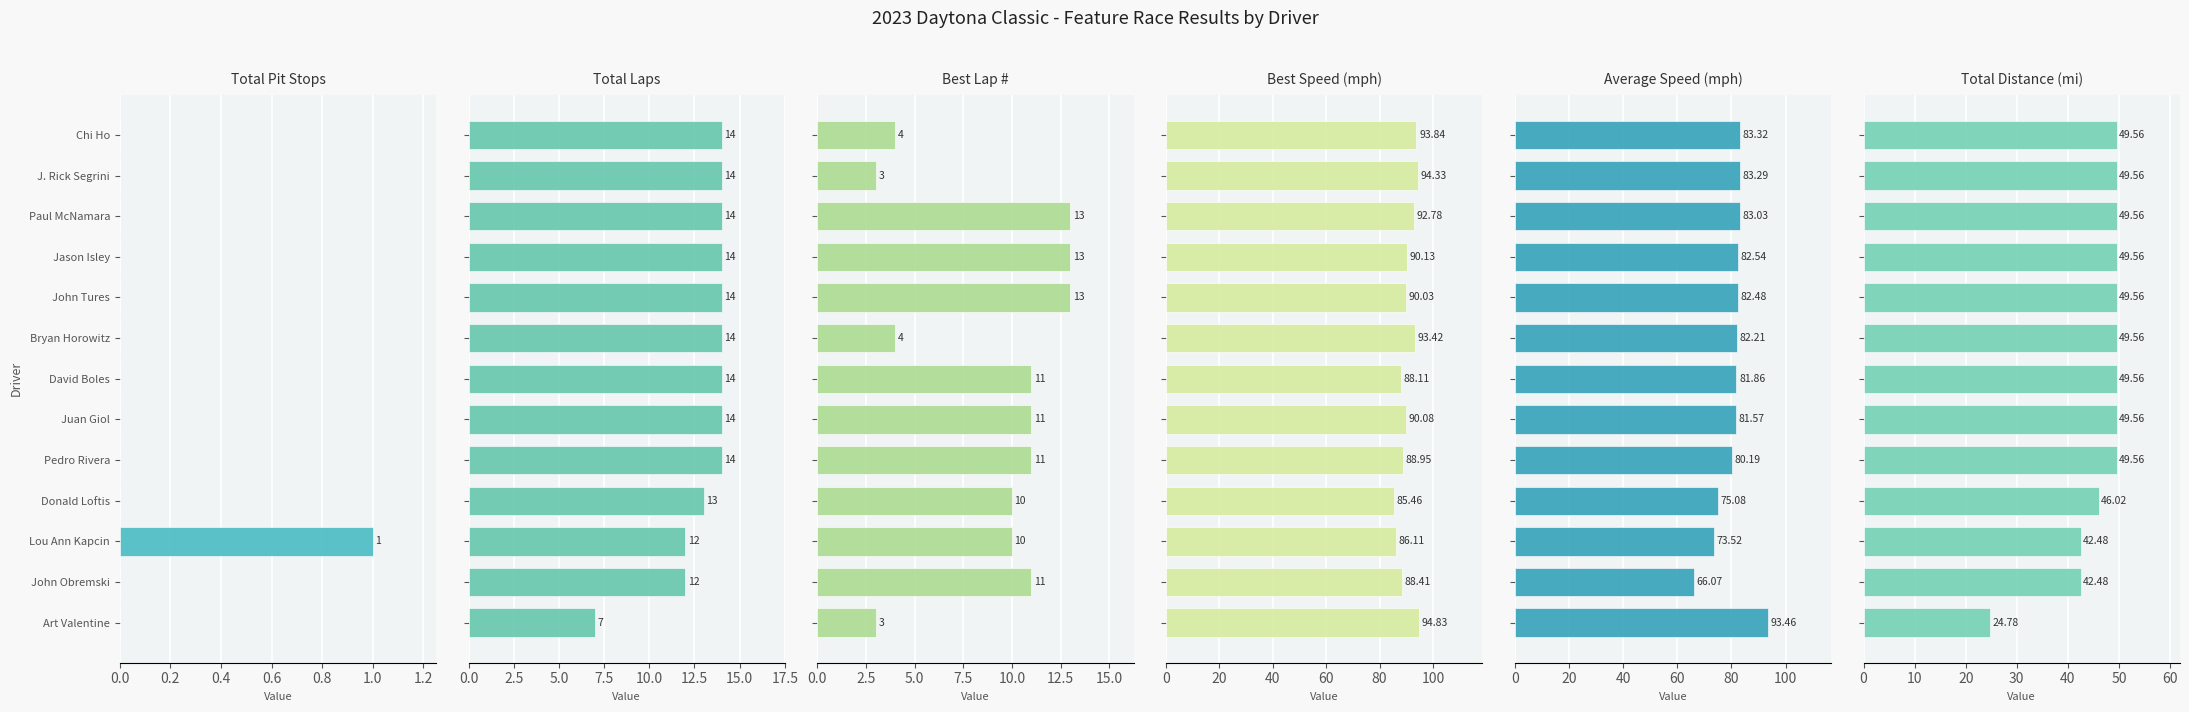

Are the bars horizontal?

Yes